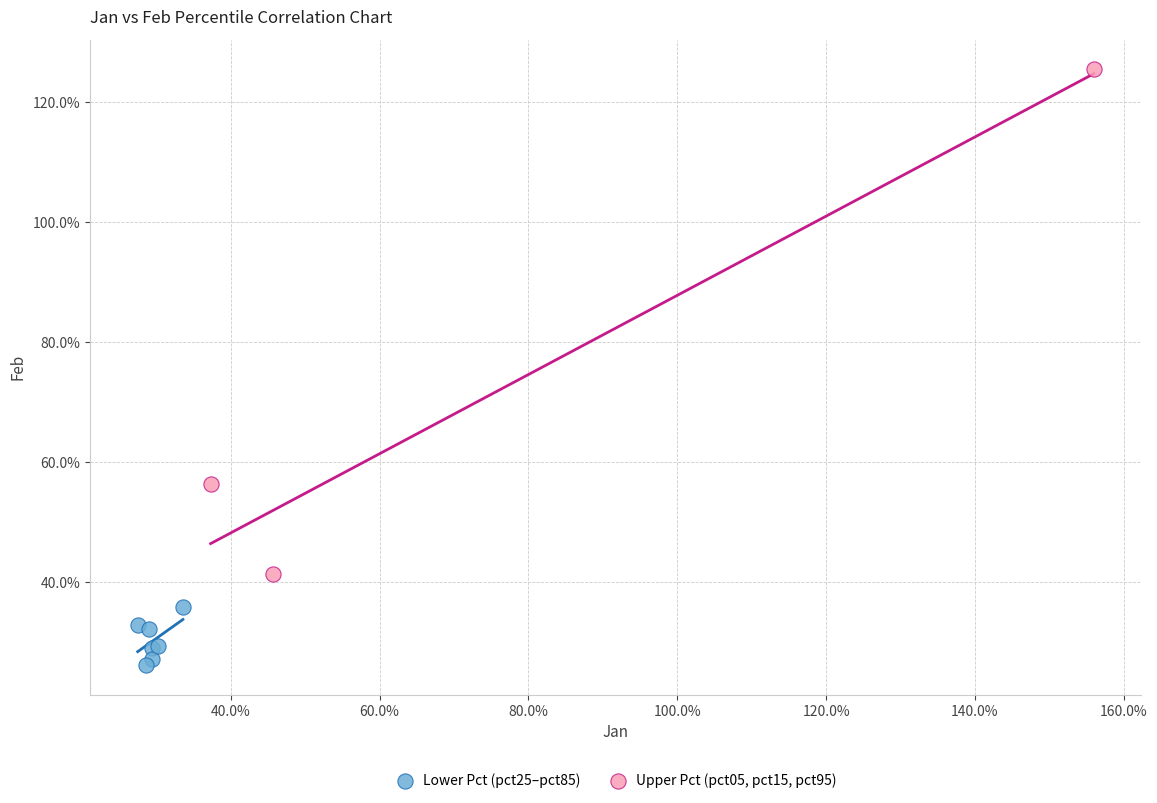

Which series reaches the minimum Y coordinate?

Lower Pct (pct25–pct85)